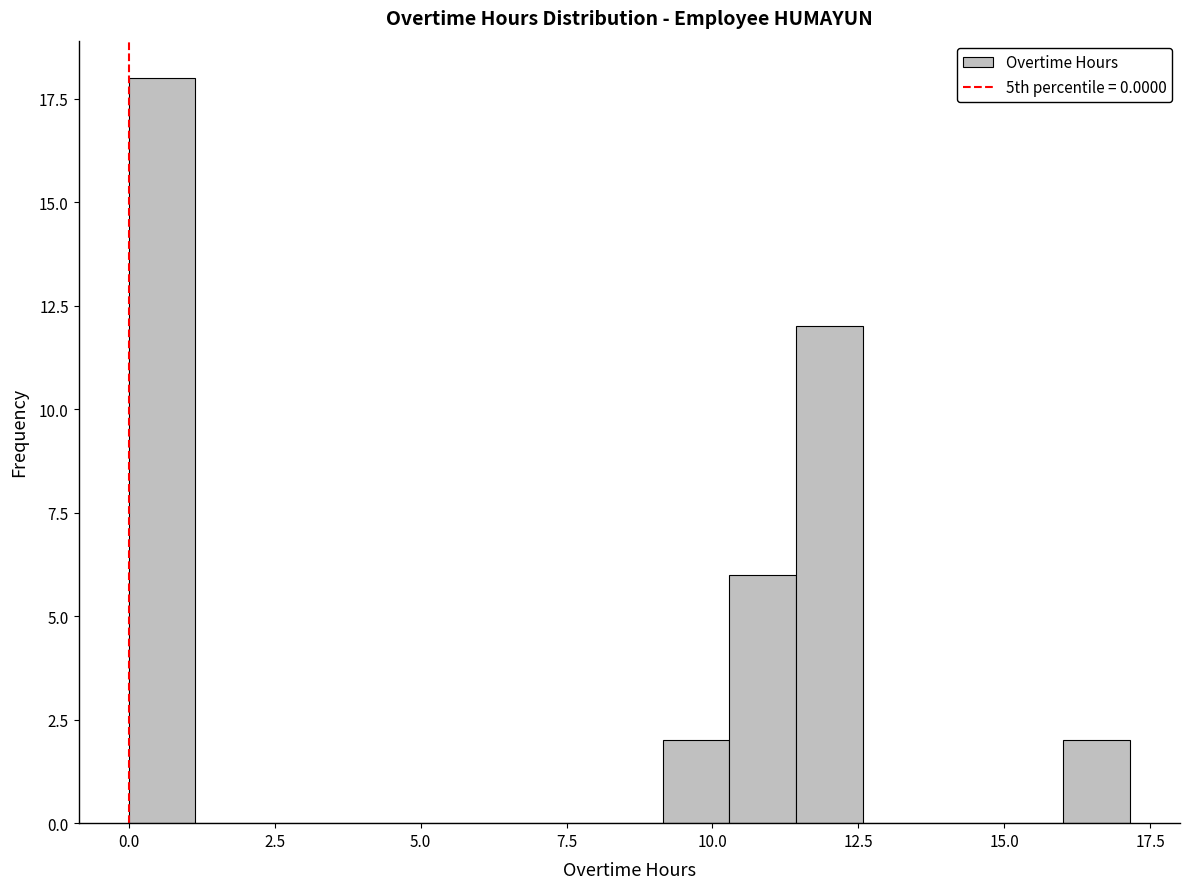

Read against the x-axis, roughly where is the centre of the tallest bar?

0.5